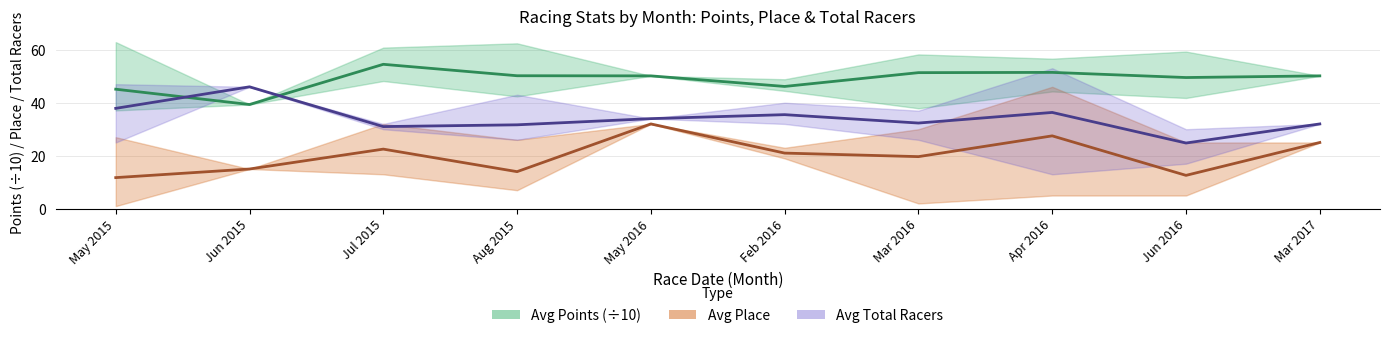

List the series in order of their overall mean, highest first.

Avg Points (÷10), Avg Total Racers, Avg Place